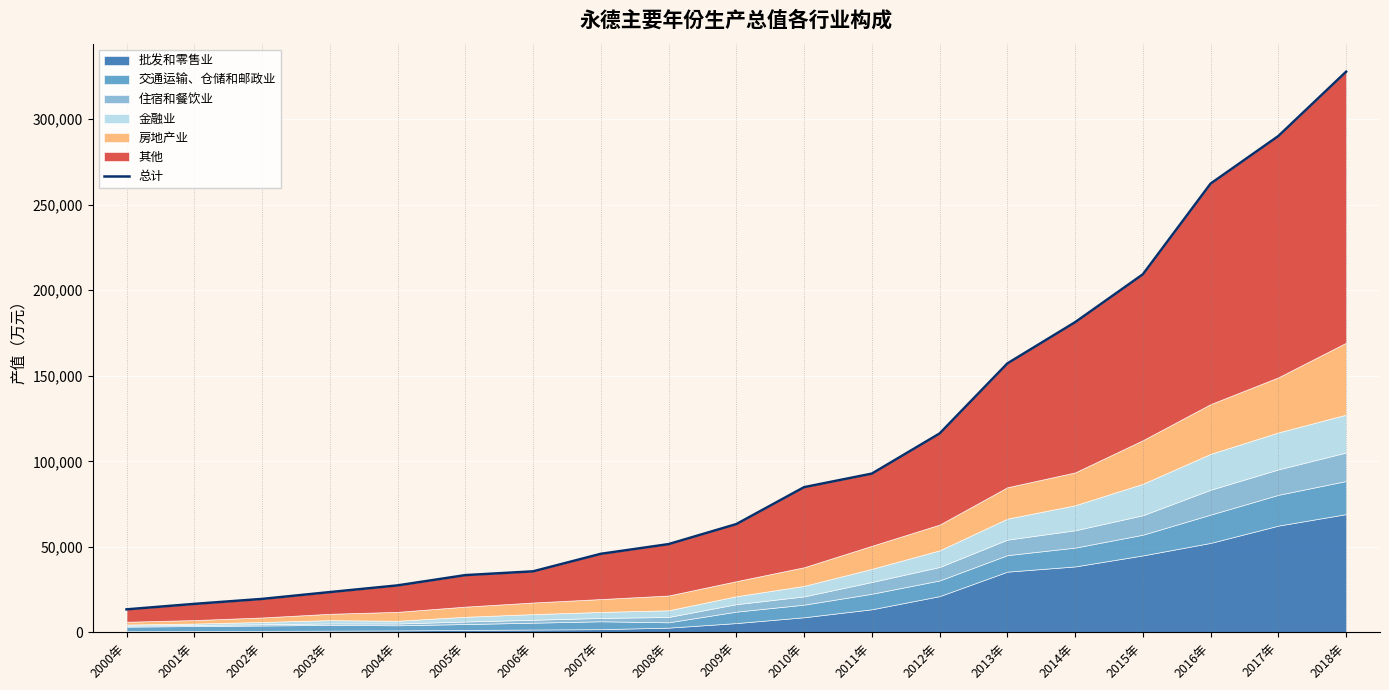

Reading left to right, list all the values displayed in this chart.

2000年=13492	2001年=16685	2002年=19591	2003年=23582	2004年=27495	2005年=33498	2006年=35705	2007年=45945	2008年=51610	2009年=63303	2010年=84889	2011年=92806	2012年=116247	2013年=157178	2014年=181271	2015年=209256	2016年=262262	2017年=290062	2018年=327644